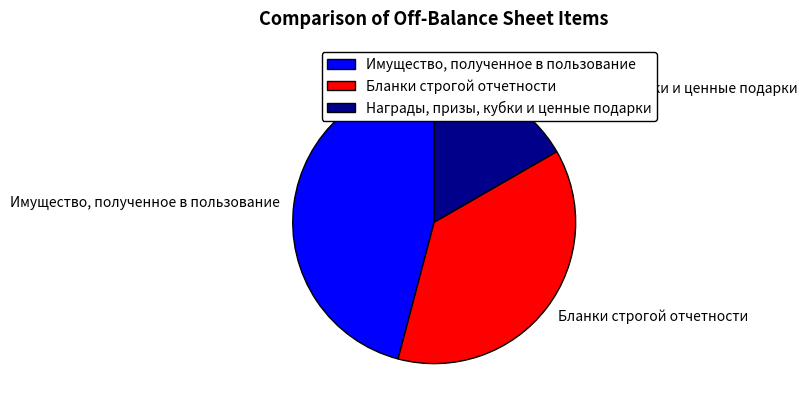

Between Имущество, полученное в пользование and Награды, призы, кубки и ценные подарки, which is larger?

Имущество, полученное в пользование